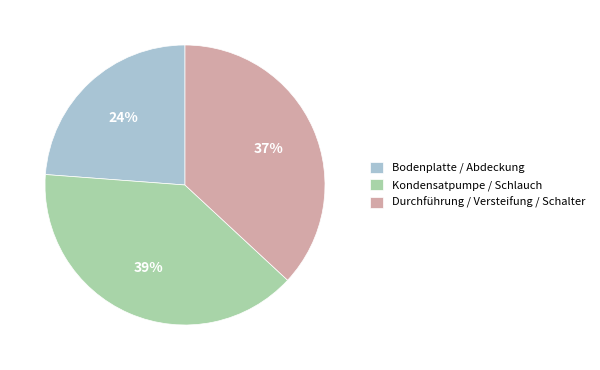

Does any single category account for the majority?

No